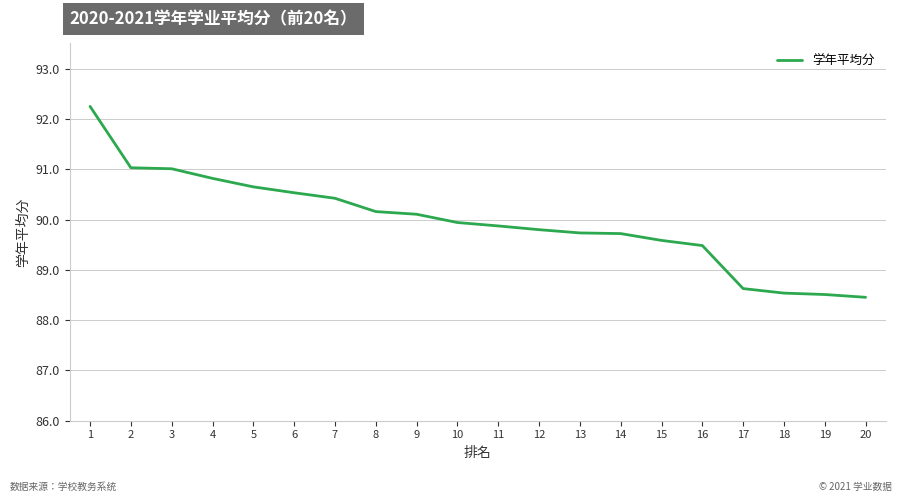

What is the change in value from 3 to 10?

-1.1